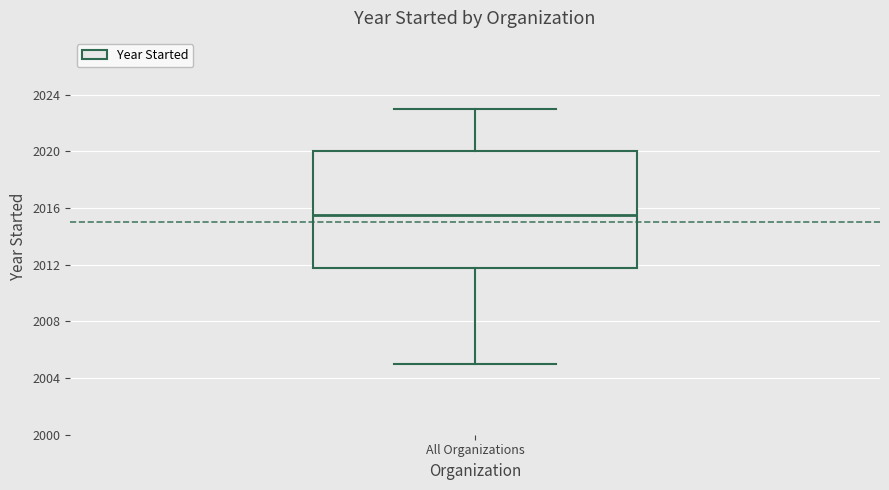

Read this box plot against the y-axis: the position of the median line, the range covered by the box, and the ends of both whiskers. The values are not printed on the chart, so give them approximately, as read against the axis.

median 2015.5, box 2012.0 to 2020.0, whiskers 2005.0 to 2023.0